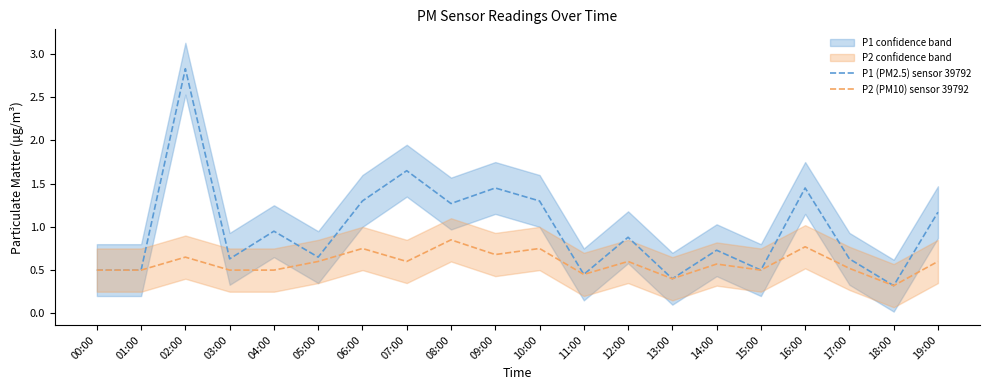

What is the sum of all P1 (PM2.5) sensor 39792 values?

19.6